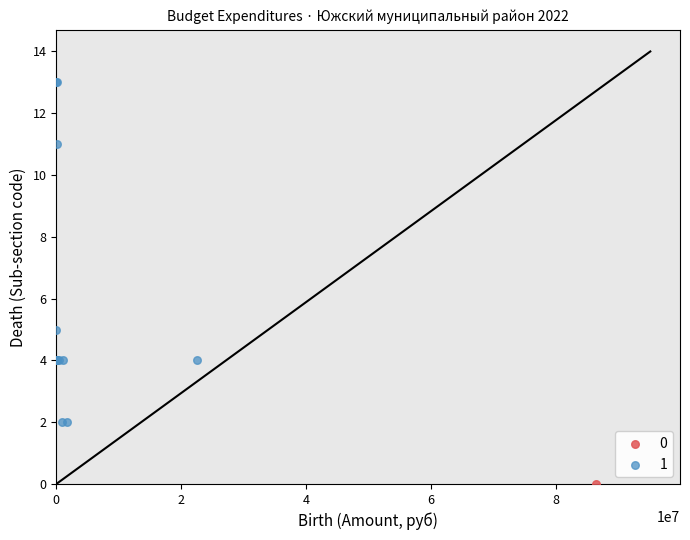

What are all the series names shown in the legend?

0, 1